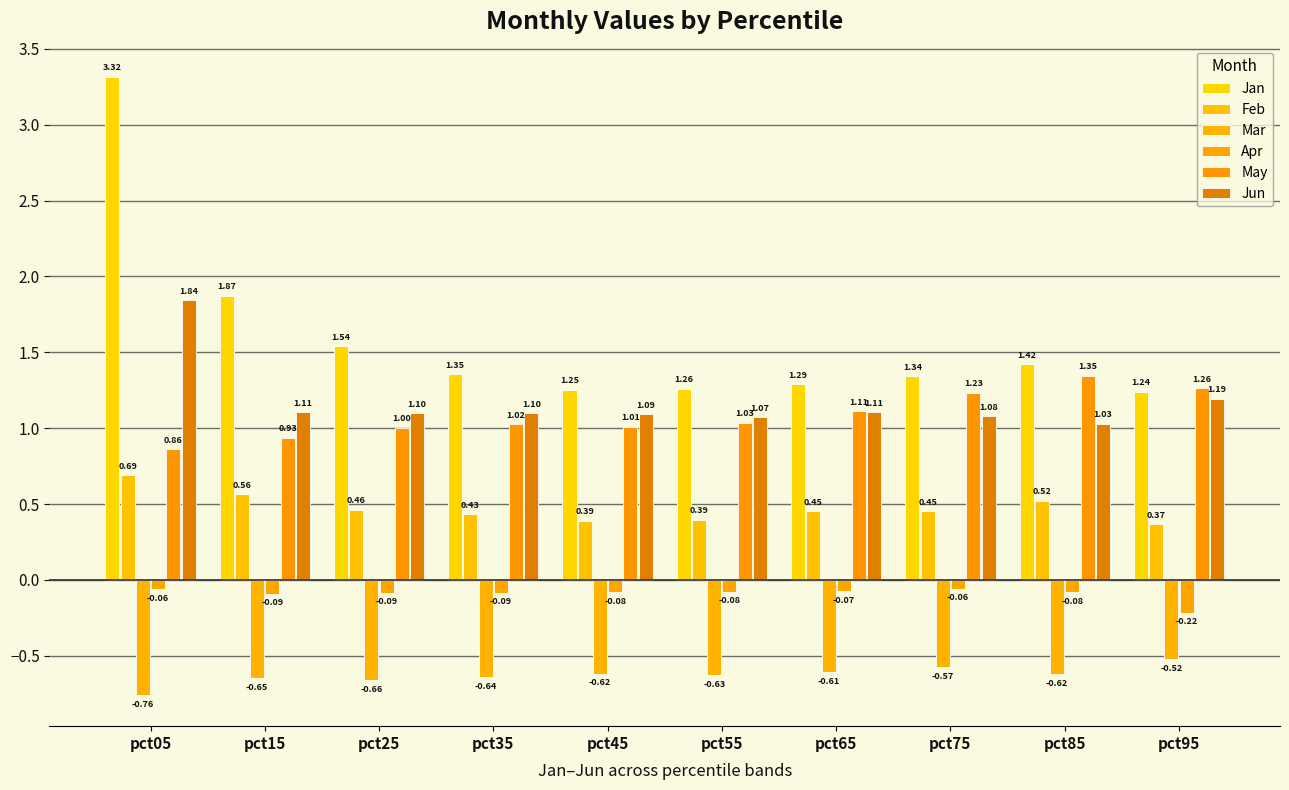

Which series changed the most between pct55 and pct95?

May